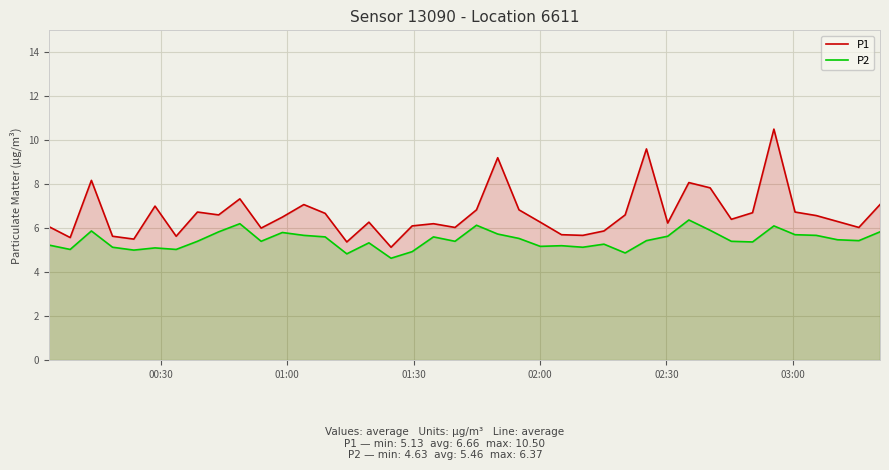

What is the difference between the maximum and minimum values in the P1 series?

5.4